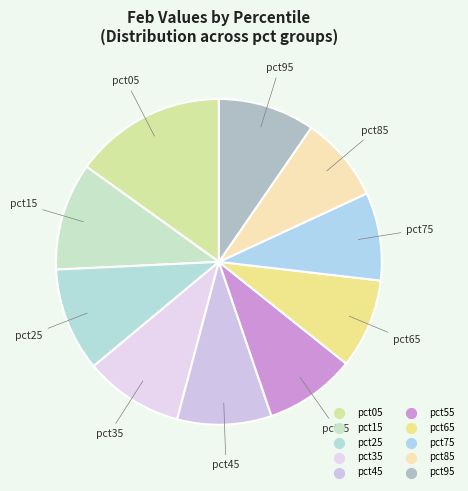

What is the change in value from pct35 to pct55?

-0.2